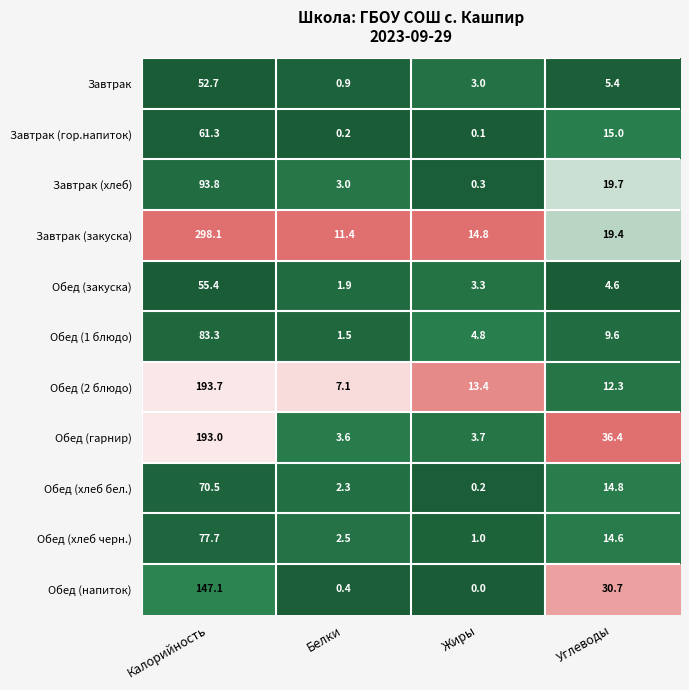

Which series changed the most between Белки and Углеводы?

Обед (гарнир)